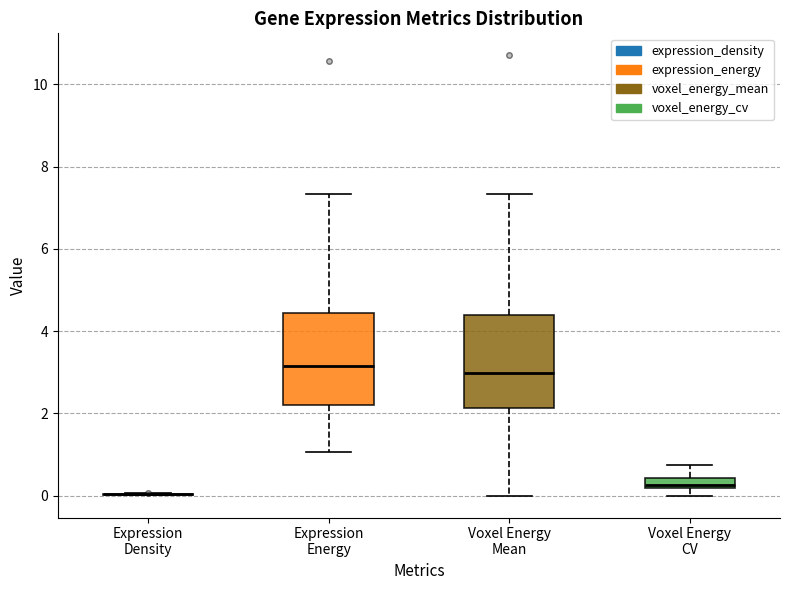

Where does the upper whisker of the box for Expression Energy end on the y-axis? The values are not printed on the chart, so give them approximately, as read against the axis.

7.4